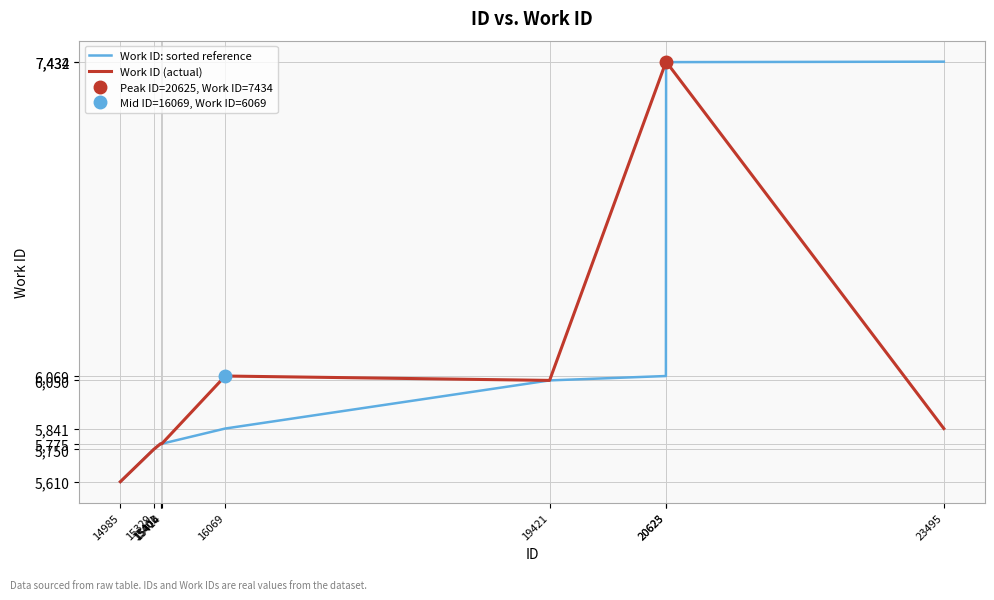

What is the difference between the highest and lowest values at 20623?

1363